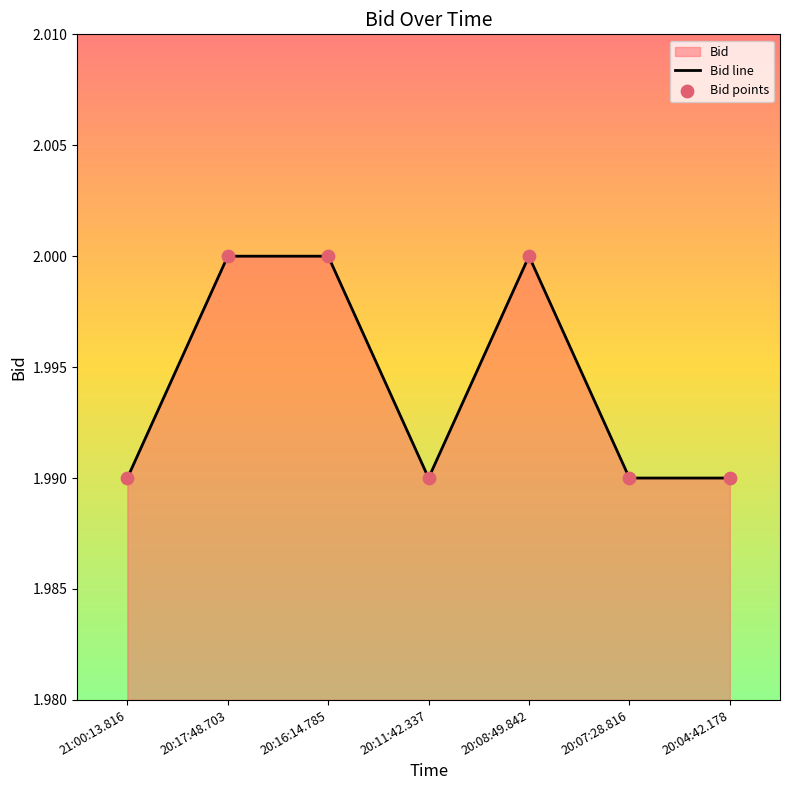

Which series contains the lowest Y value?

Bid line